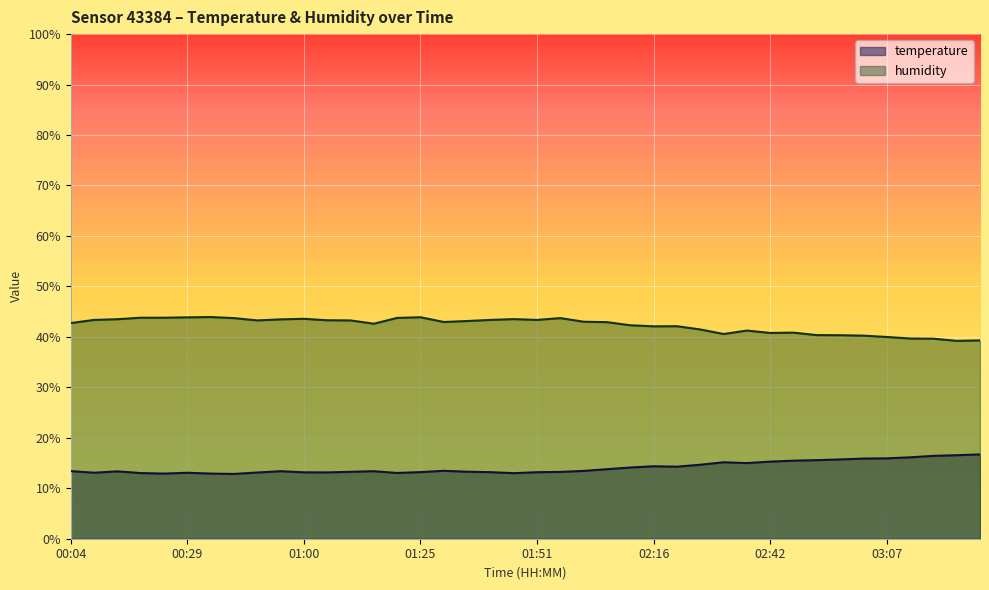

Read the temperature value at 02:52.

15.6